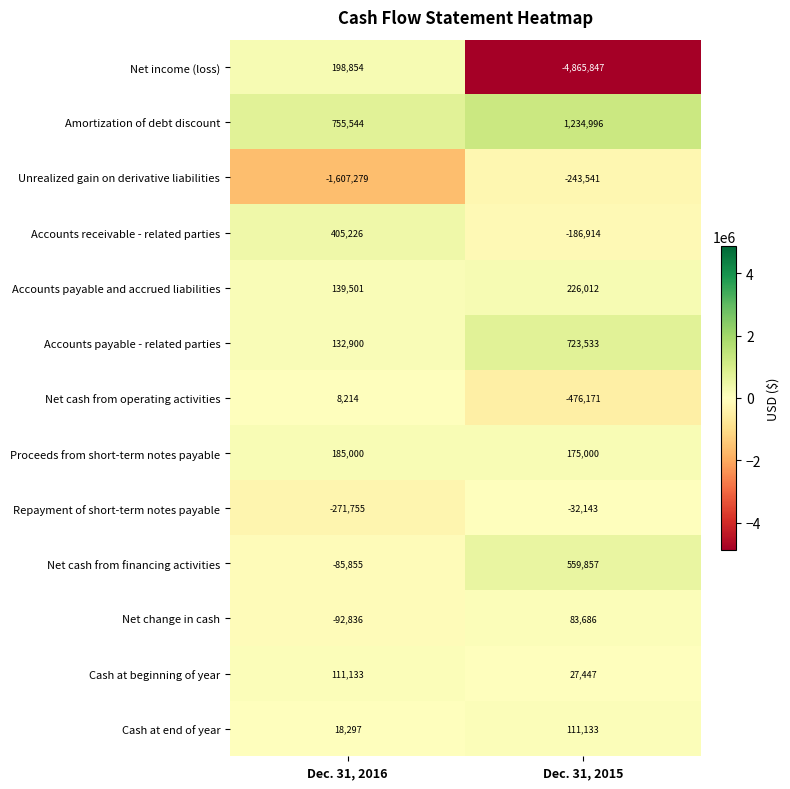

Where is Repayment of short-term notes payable nearest to the value -151949?

Dec. 31, 2016